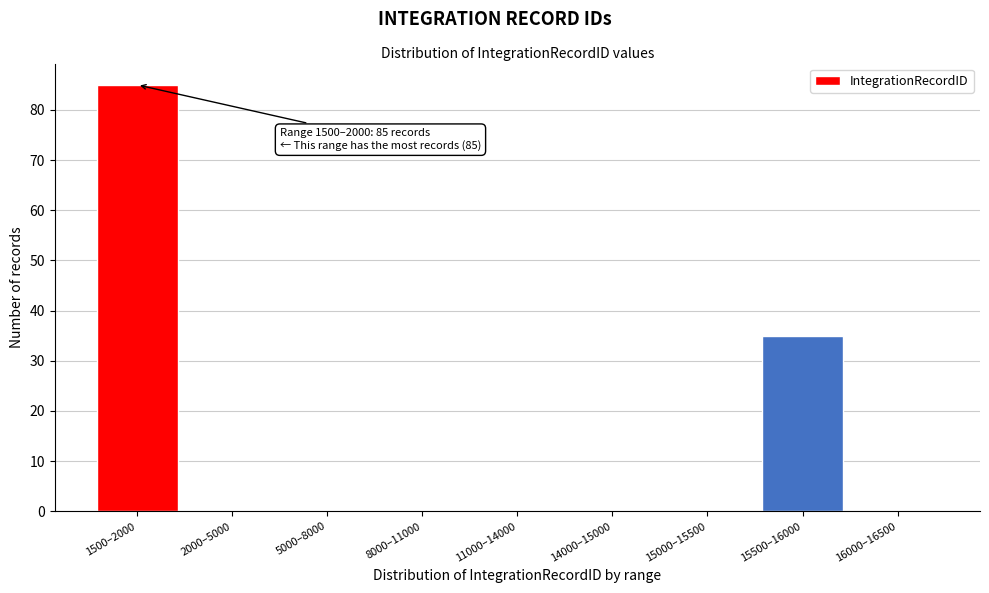

Reading left to right, what are all the values shown in this chart?

1500–2000=85	2000–5000=0	5000–8000=0	8000–11000=0	11000–14000=0	14000–15000=0	15000–15500=0	15500–16000=35	16000–16500=0